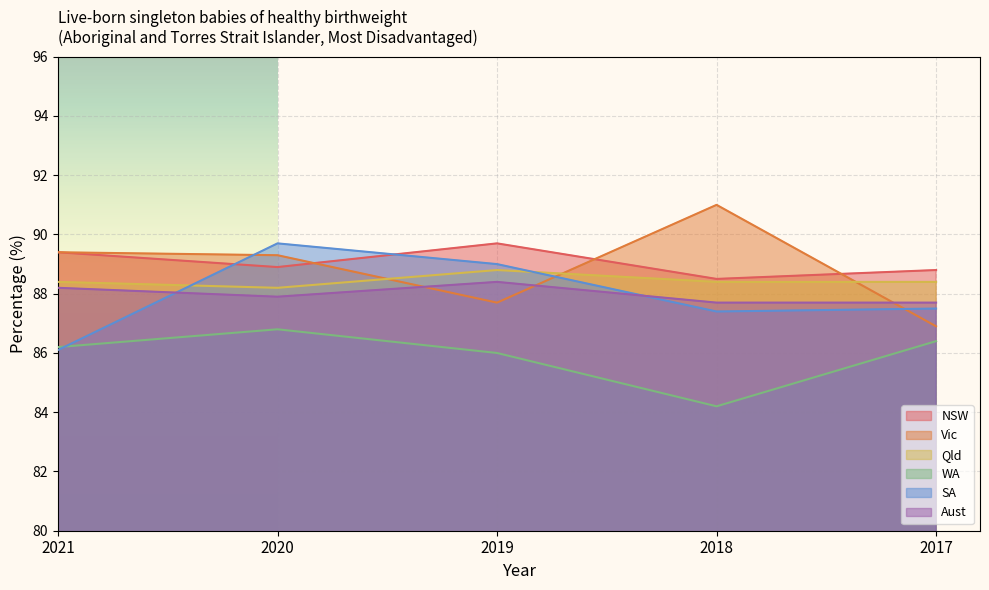

Which series has the largest range (max minus min)?

Vic